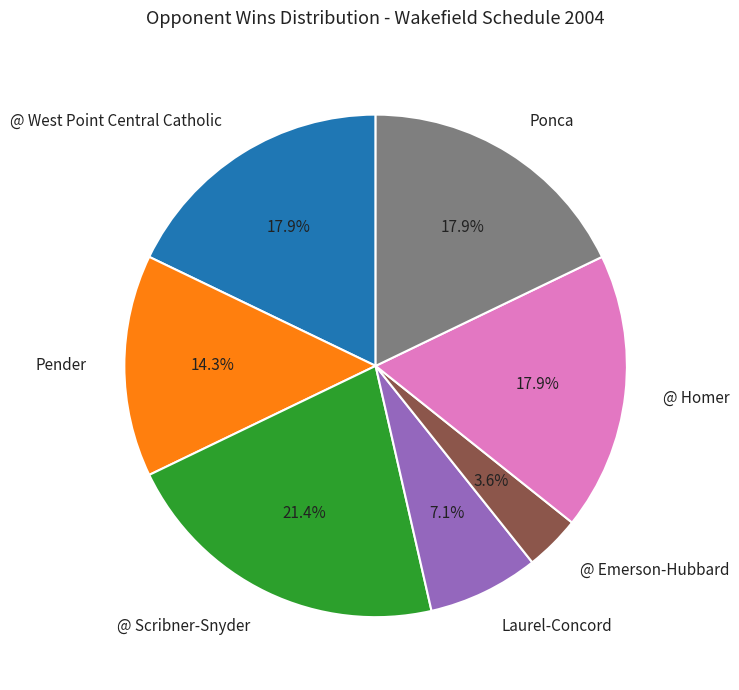

Is @ Scribner-Snyder the majority of the pie?

No